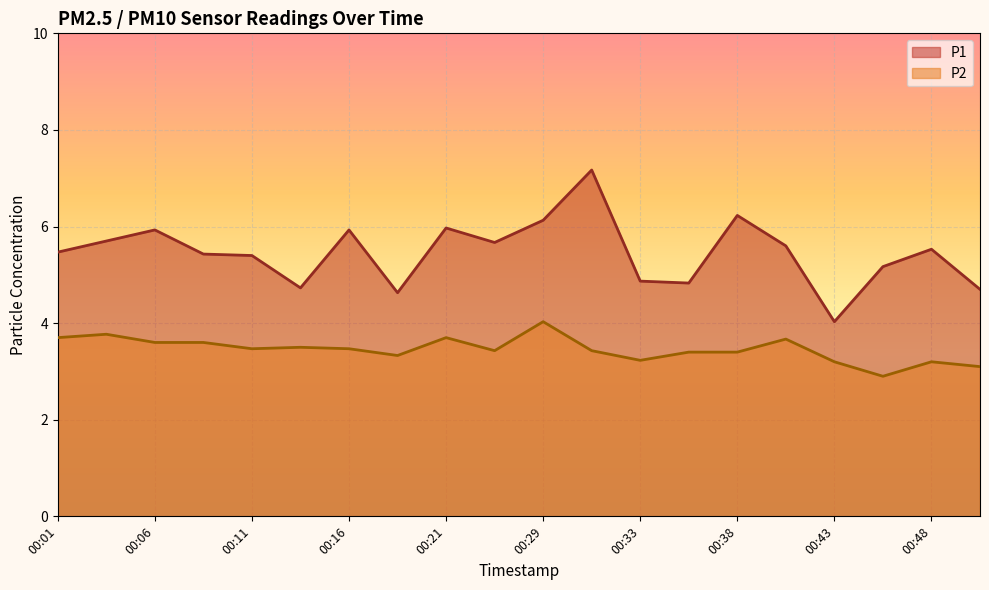

Which has a higher value, 00:38 or 00:13?

00:38